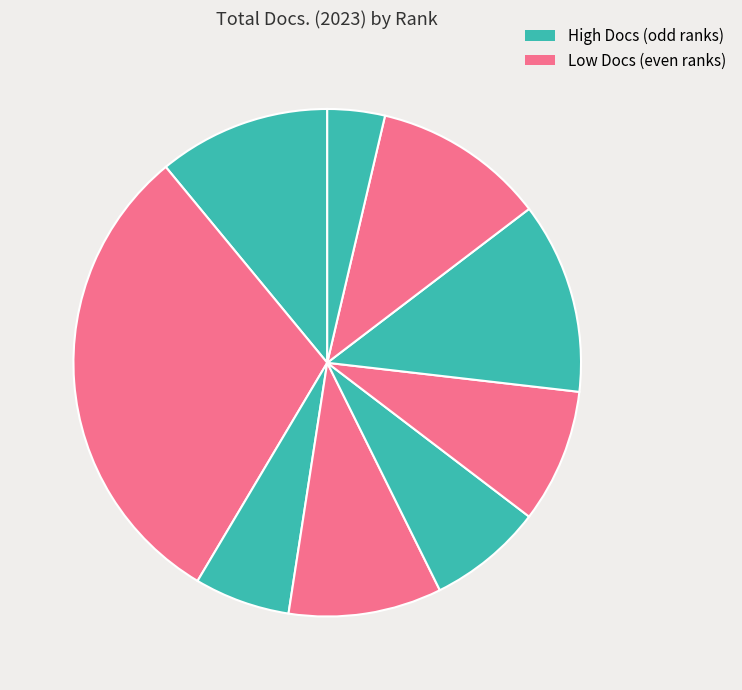

Does any single category account for the majority?

No